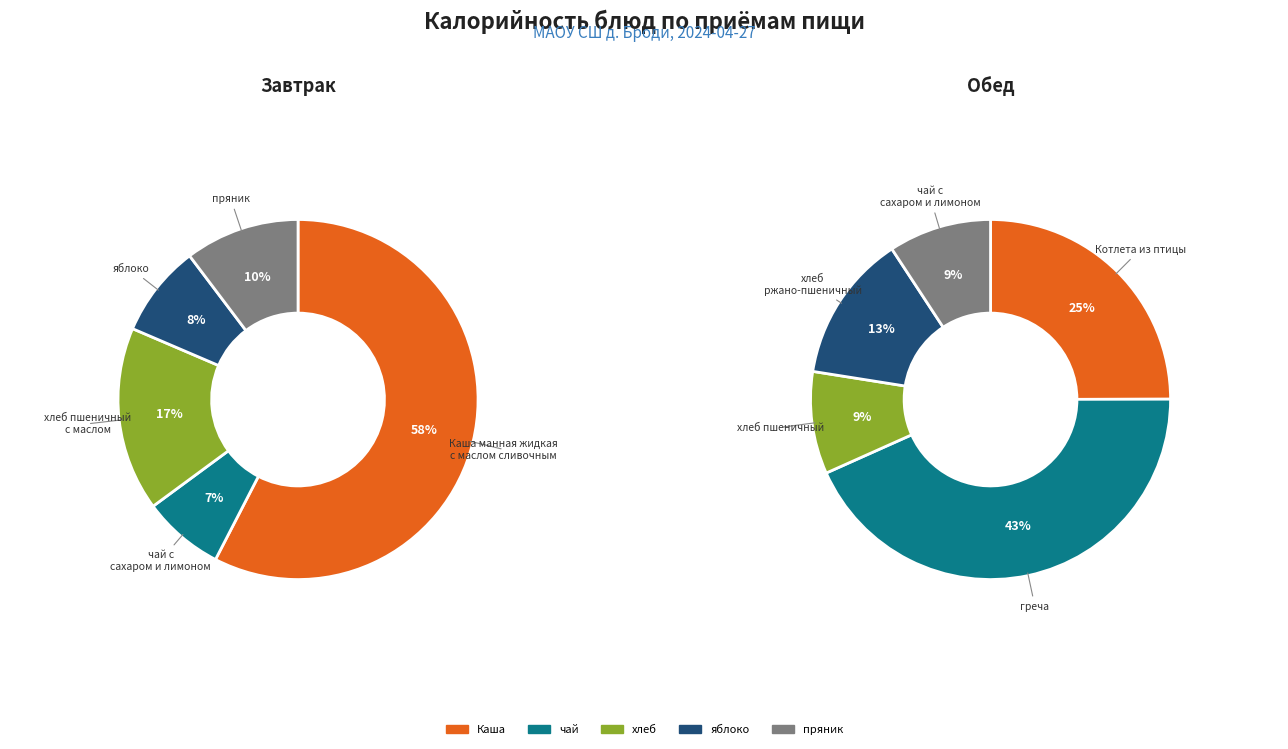

What percentage is the 3 slice, to the nearest percent?

8%